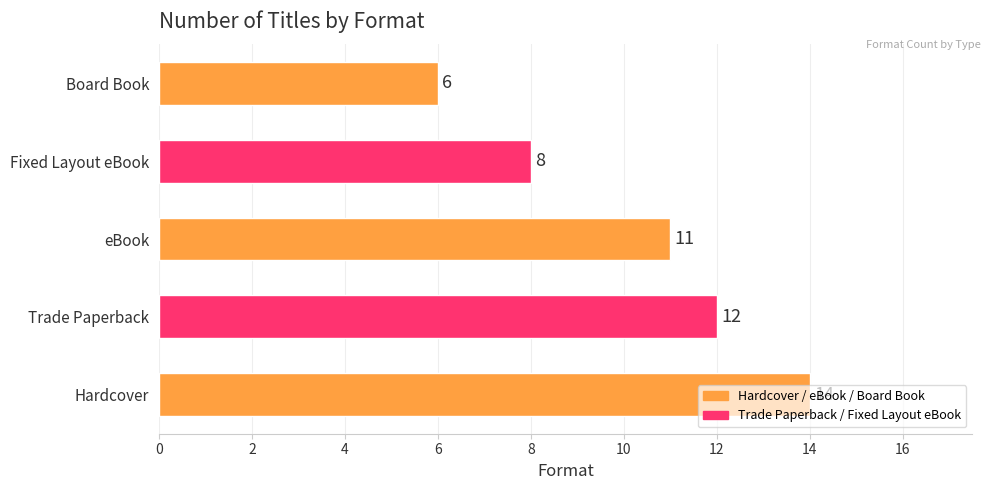

Which category has the lowest value across all series?

Board Book